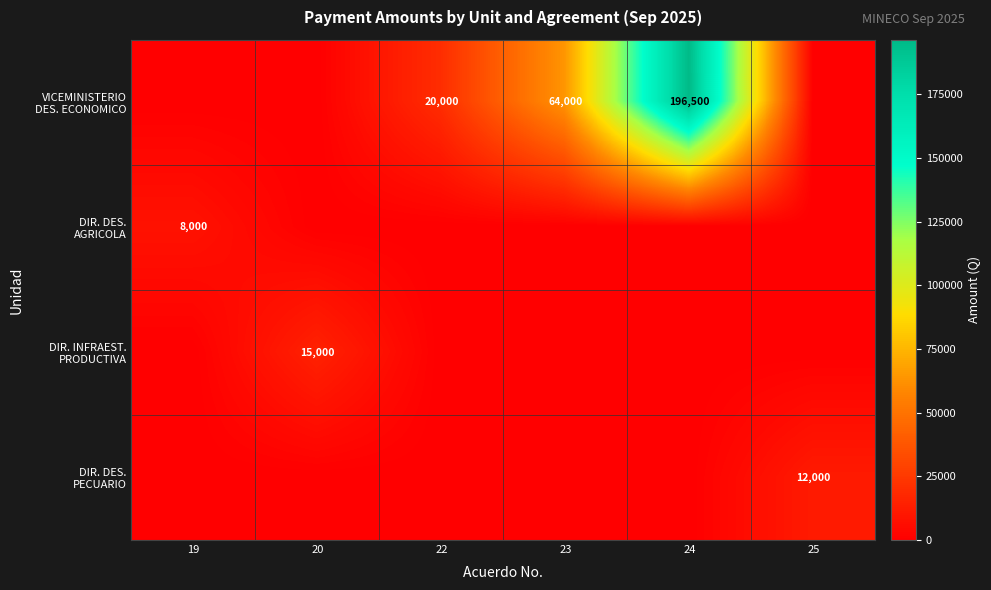

Between 24 and 20, which is larger?

24